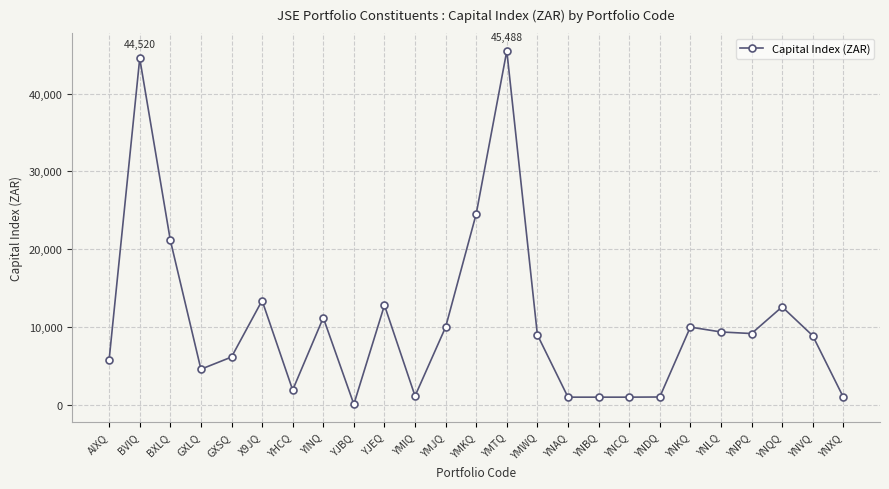

Where is the first local maximum?

BVIQ